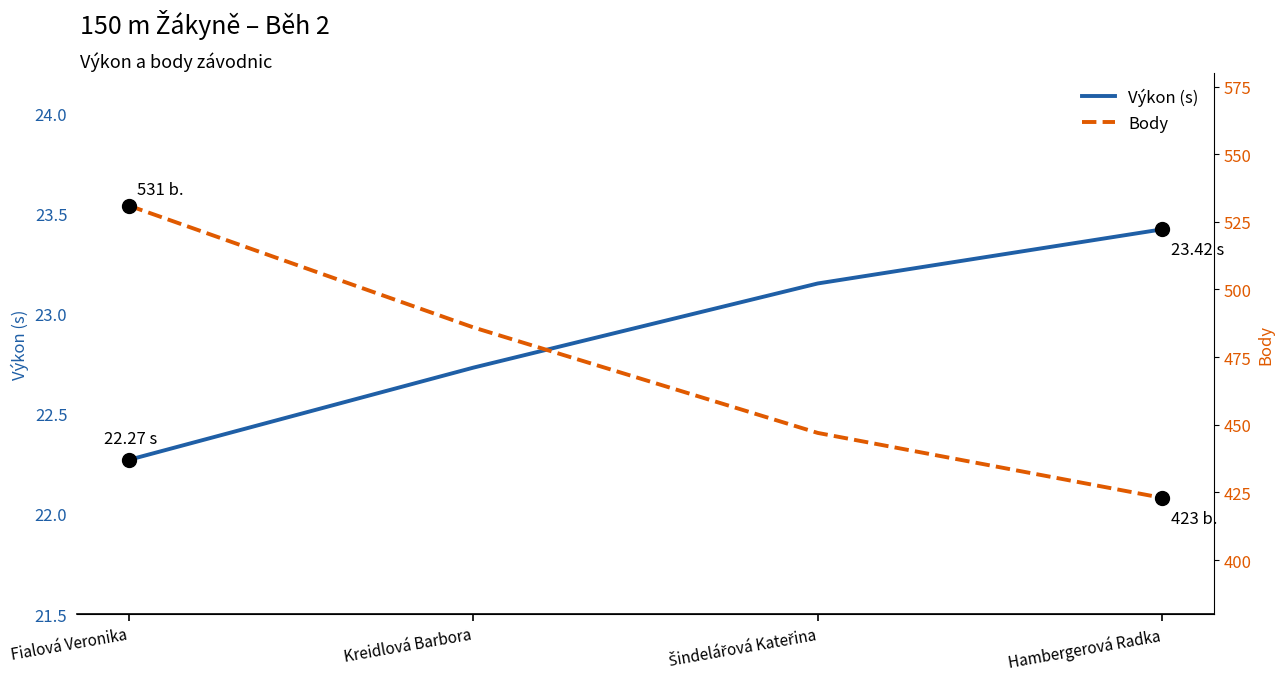

Between Fialová Veronika and Hambergerová Radka, which is larger?

Hambergerová Radka